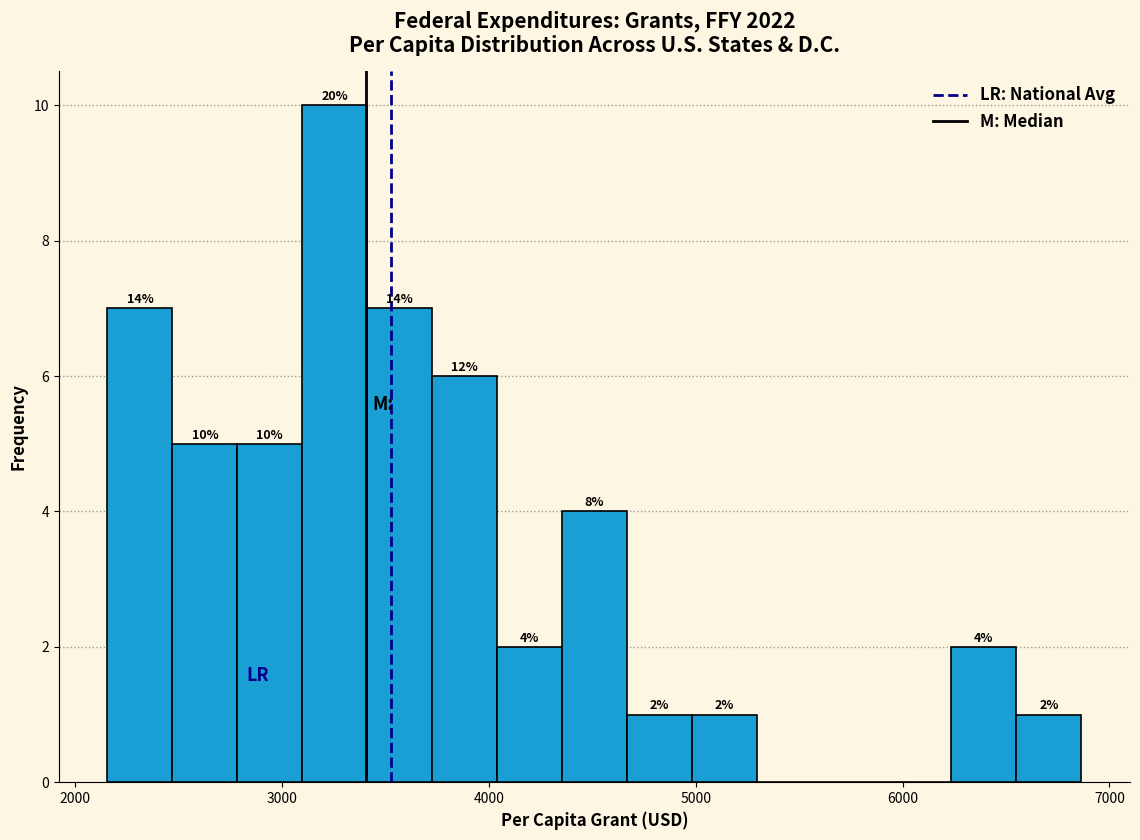

Around what value on the x-axis is the tallest bar? Give the approximate position of its centre, as read against the axis.

3300